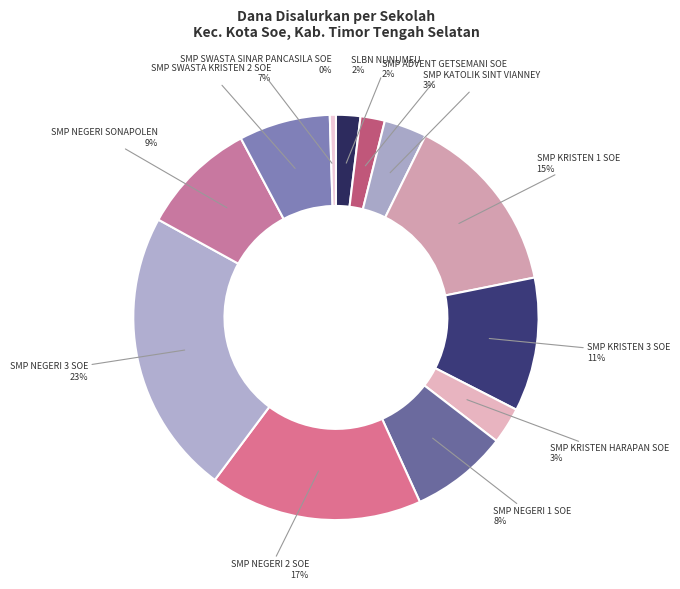

Is there a majority slice in this chart?

No